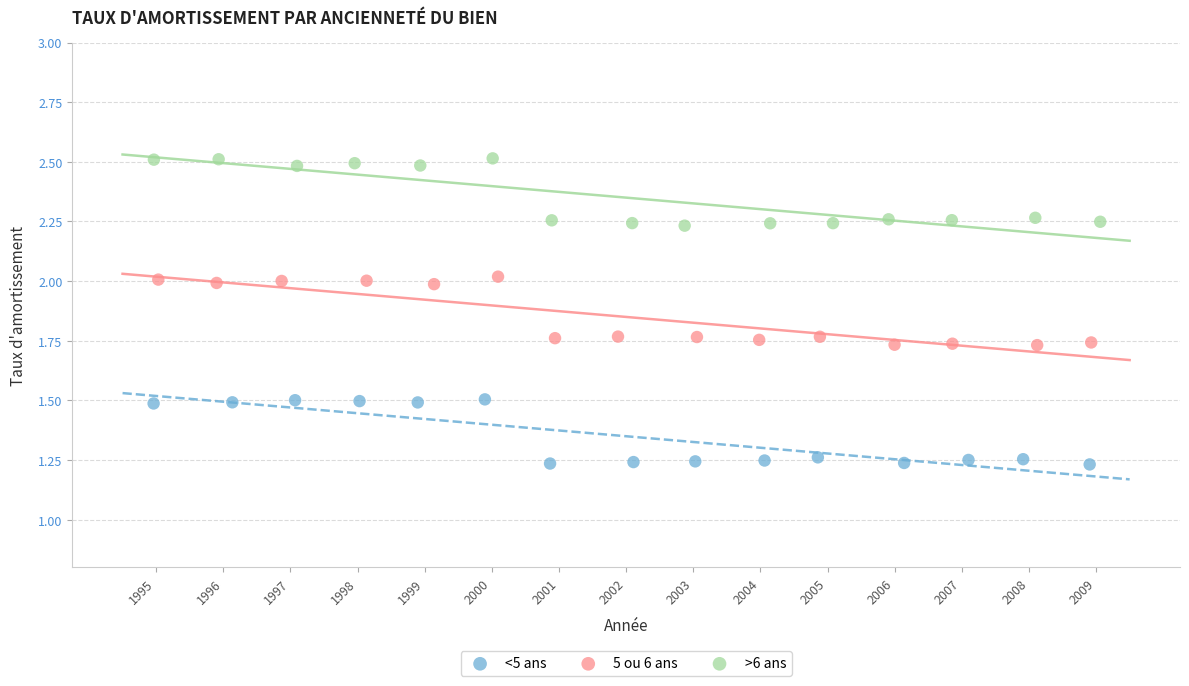

Which series reaches the minimum Y coordinate?

<5 ans